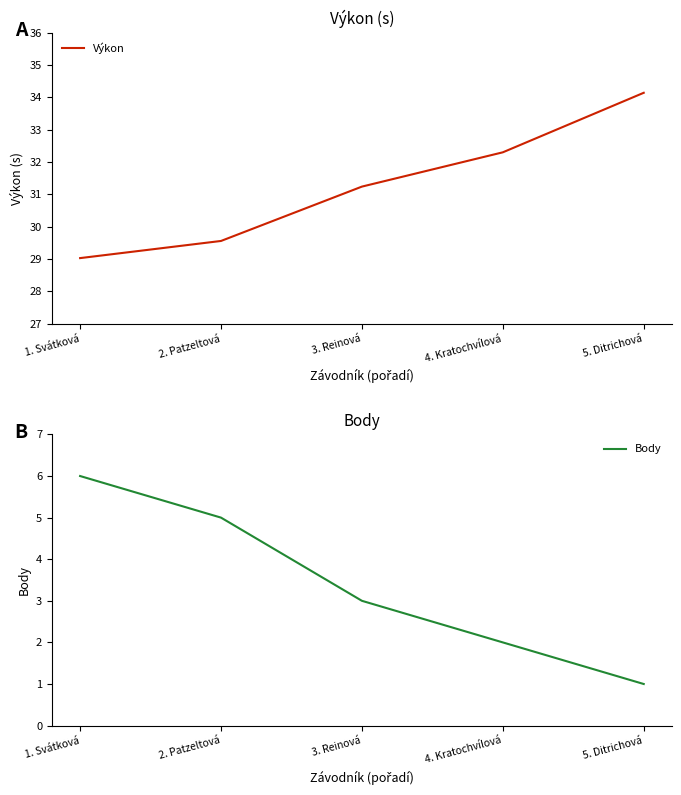

Count the number of categories in the chart.

5